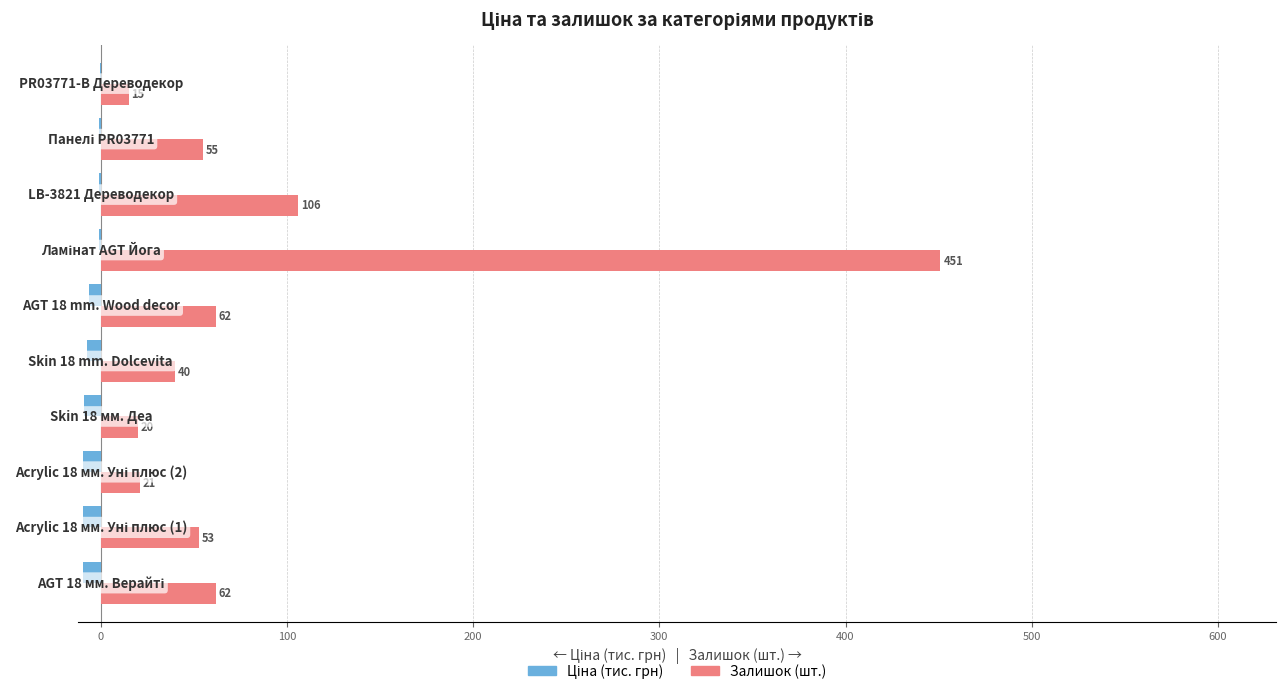

What is the average value of the Залишок (шт.) series?

88.5